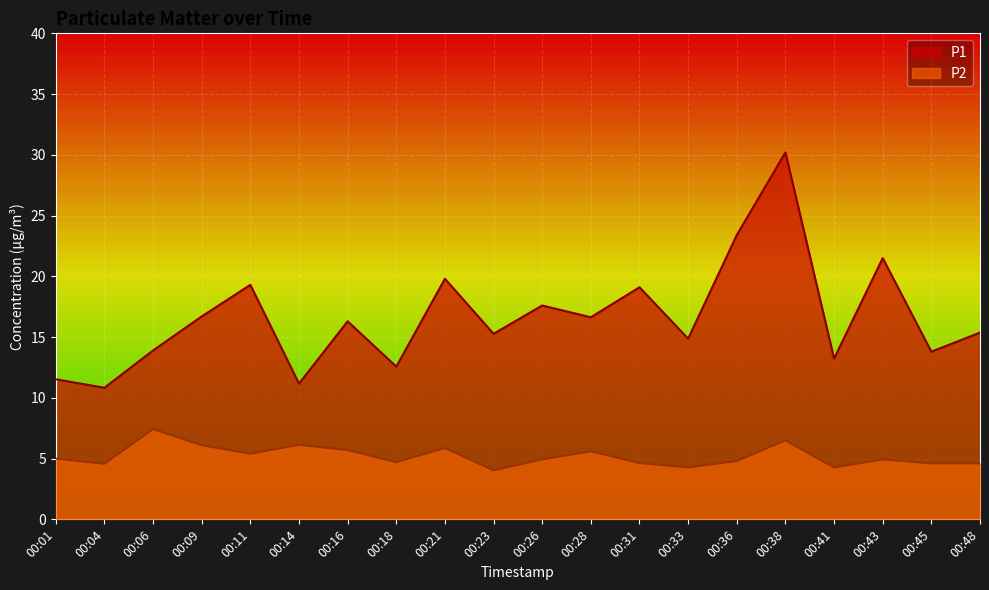

What is the difference between the second highest and second lowest values in the P1 series?

12.2